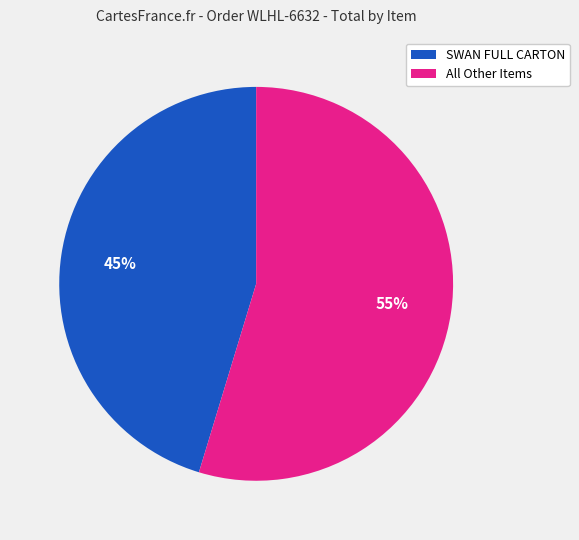

Do All Other Items and SWAN FULL CARTON together represent more than half of the pie?

Yes